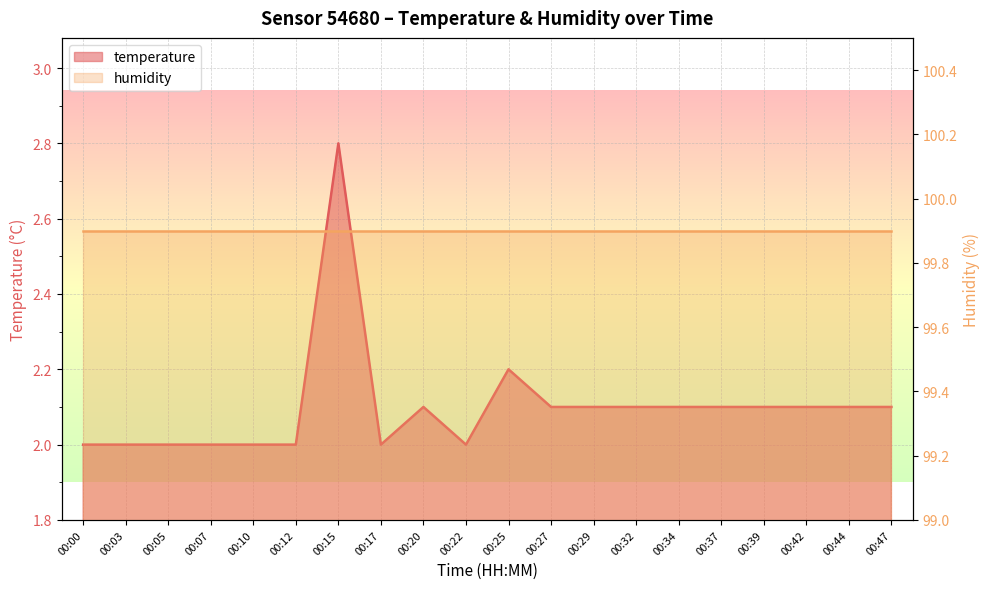

Read the value at 00:22.

2.0